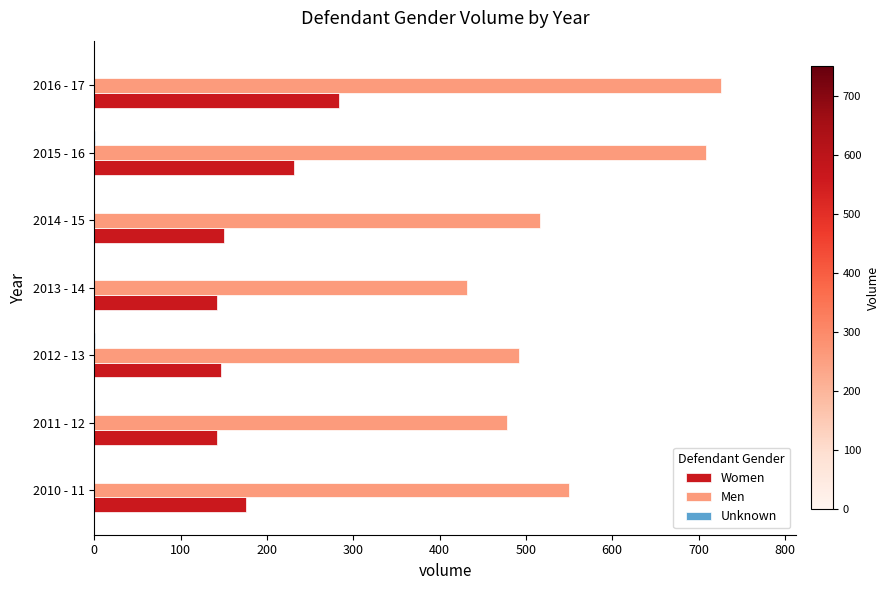

Which label corresponds to the largest value in the chart?

2016 - 17